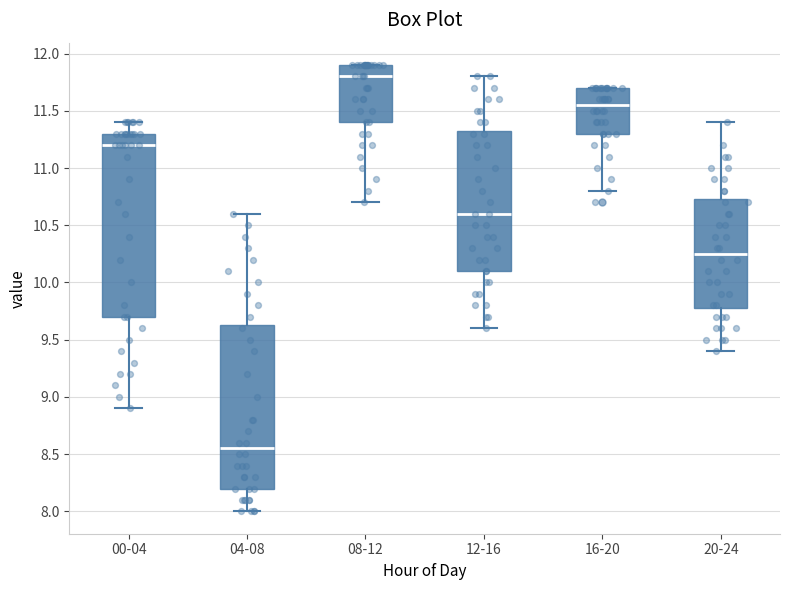

Reading left to right, read every box against the y-axis: the position of its median line, the range the box covers, and the ends of its whiskers. The values are not printed on the chart, so give them approximately, as read against the axis.

00-04: median 11.20, box 9.70 to 11.30, whiskers 8.90 to 11.40
04-08: median 8.55, box 8.20 to 9.65, whiskers 8.00 to 10.60
08-12: median 11.80, box 11.40 to 11.90, whiskers 10.70 to 11.90
12-16: median 10.60, box 10.10 to 11.35, whiskers 9.60 to 11.80
16-20: median 11.55, box 11.30 to 11.70, whiskers 10.80 to 11.70
20-24: median 10.25, box 9.80 to 10.75, whiskers 9.40 to 11.40